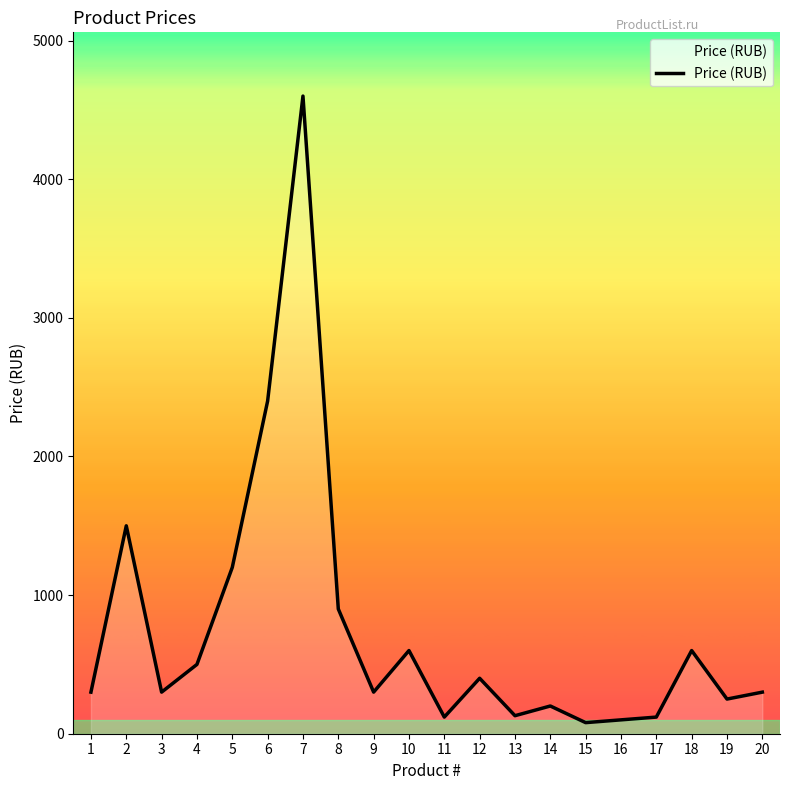

What is the average value?

745